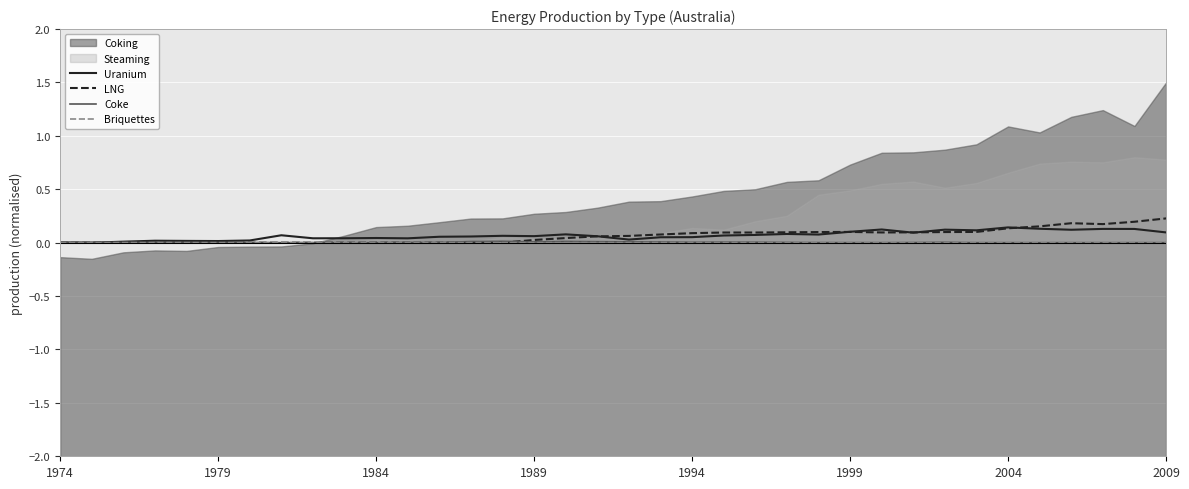

What is the sum of all Uranium values?

2.4